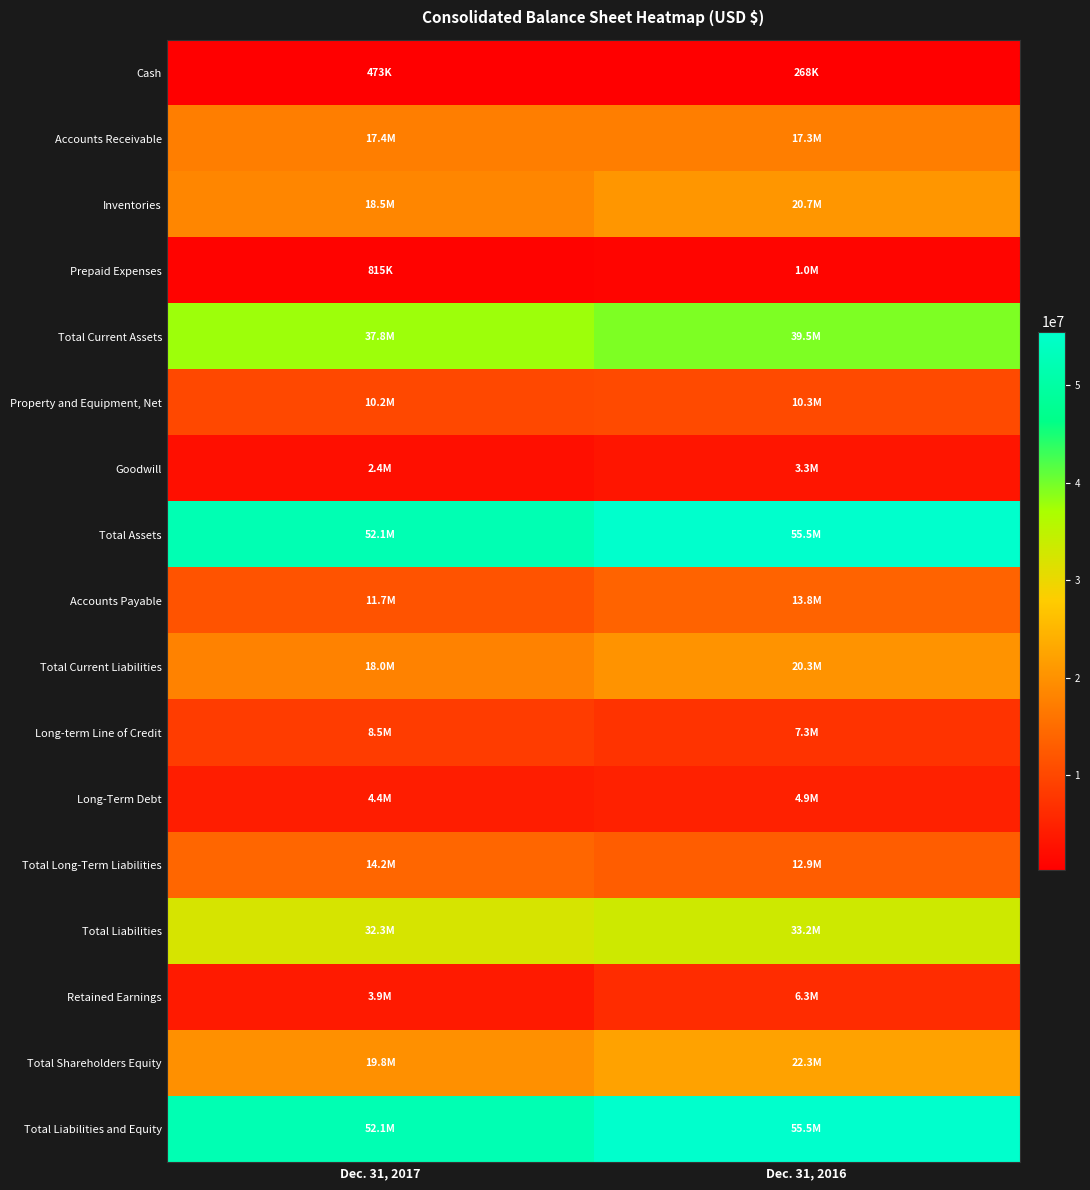

Reading left to right, extract all data points from this chart.

Cash: Dec. 31, 2017=472886	Dec. 31, 2016=268204
Accounts Receivable: Dec. 31, 2017=17417481	Dec. 31, 2016=17320784
Inventories: Dec. 31, 2017=18526722	Dec. 31, 2016=20653841
Prepaid Expenses: Dec. 31, 2017=815045	Dec. 31, 2016=1048373
Total Current Assets: Dec. 31, 2017=37767421	Dec. 31, 2016=39489737
Property and Equipment, Net: Dec. 31, 2017=10175533	Dec. 31, 2016=10330834
Goodwill: Dec. 31, 2017=2375454	Dec. 31, 2016=3283454
Total Assets: Dec. 31, 2017=52085475	Dec. 31, 2016=55516515
Accounts Payable: Dec. 31, 2017=11699220	Dec. 31, 2016=13825530
Total Current Liabilities: Dec. 31, 2017=18044966	Dec. 31, 2016=20305639
Long-term Line of Credit: Dec. 31, 2017=8502853	Dec. 31, 2016=7315262
Long-Term Debt: Dec. 31, 2017=4353042	Dec. 31, 2016=4891631
Total Long-Term Liabilities: Dec. 31, 2017=14214976	Dec. 31, 2016=12896088
Total Liabilities: Dec. 31, 2017=32259942	Dec. 31, 2016=33201727
Retained Earnings: Dec. 31, 2017=3889315	Dec. 31, 2016=6335090
Total Shareholders Equity: Dec. 31, 2017=19825533	Dec. 31, 2016=22314788
Total Liabilities and Equity: Dec. 31, 2017=52085475	Dec. 31, 2016=55516515